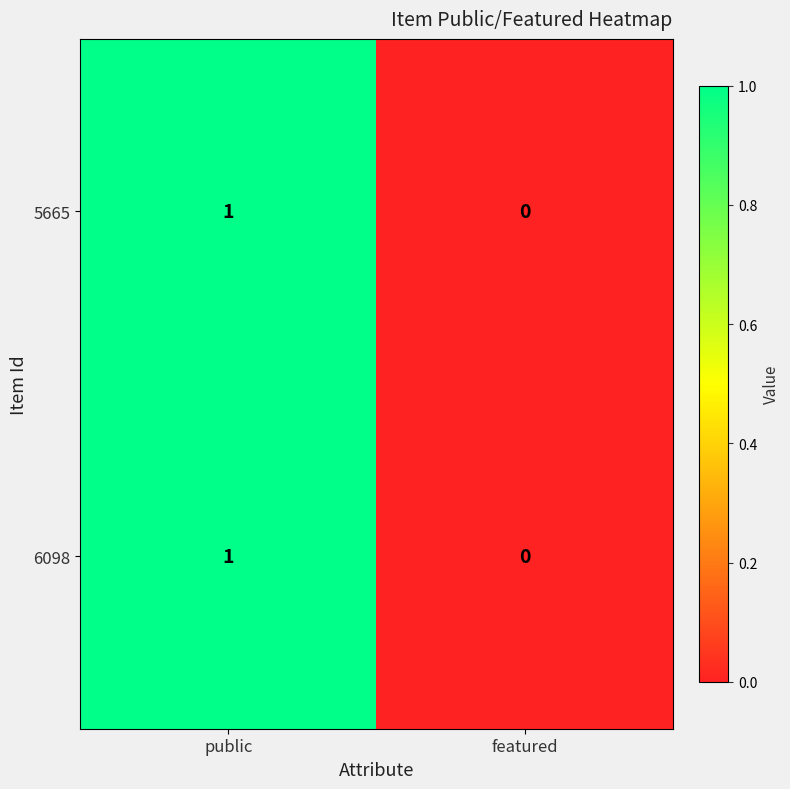

Reading left to right, extract all data points from this chart.

5665: 1	0
6098: 1	0